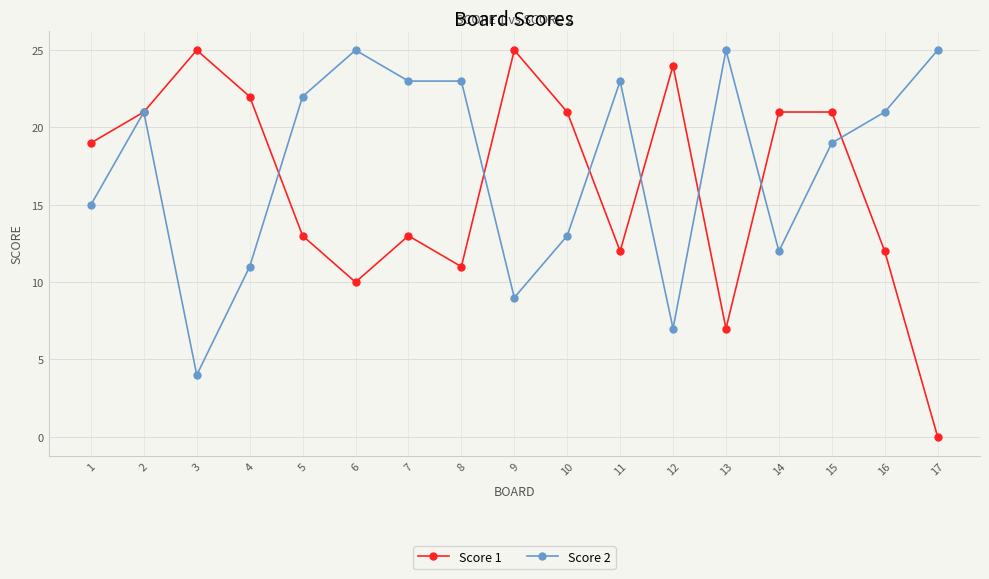

Which series has the largest total across all categories?

Score 2